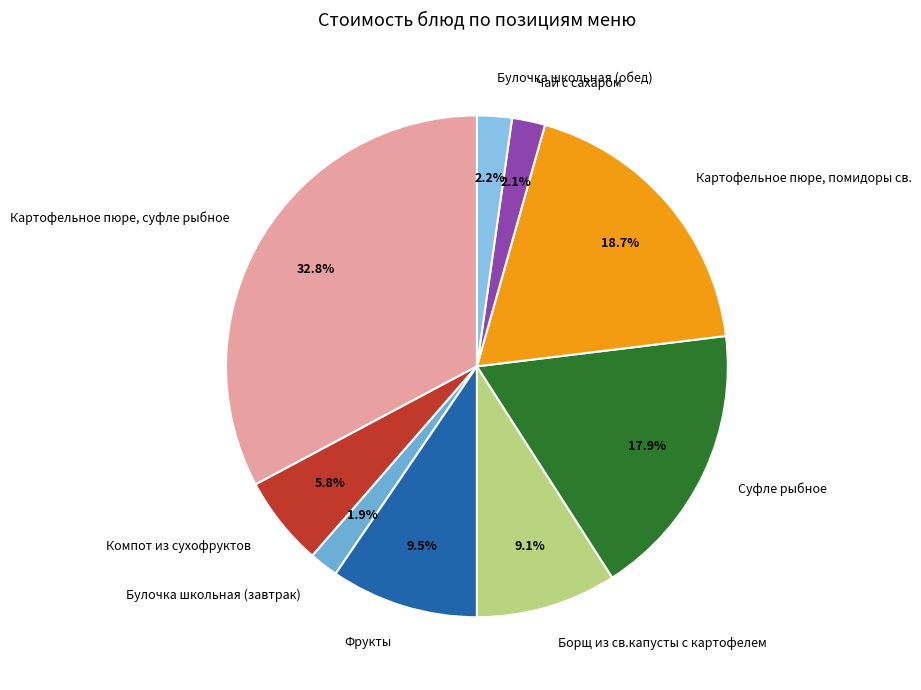

Which category has the biggest portion of the pie?

Картофельное пюре, суфле рыбное